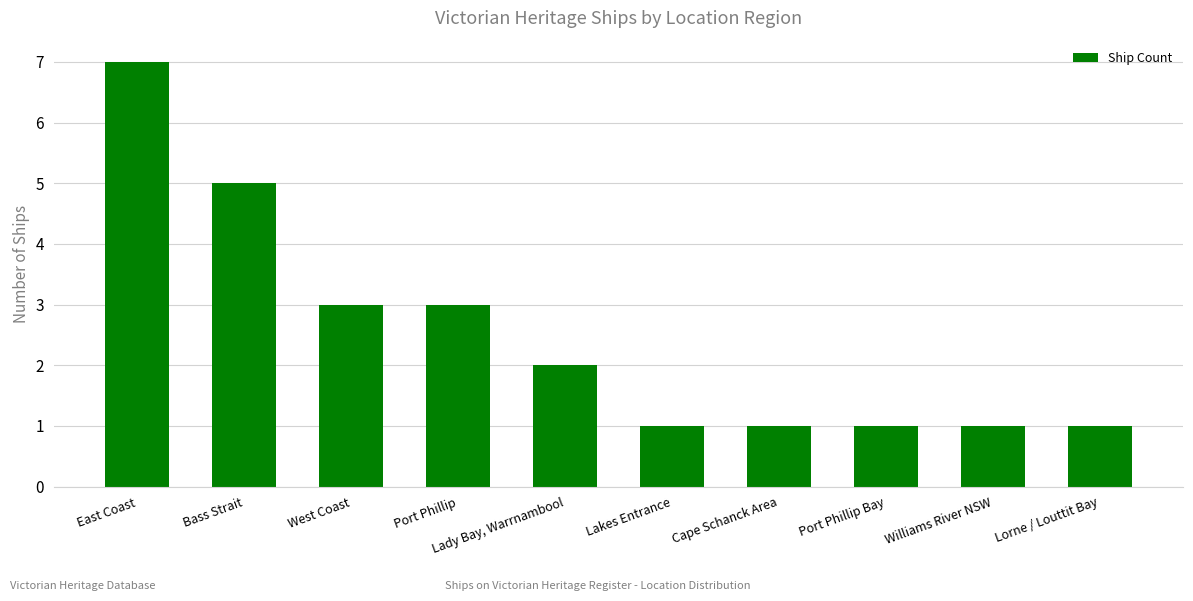

How many values are between 1 and 3?

8